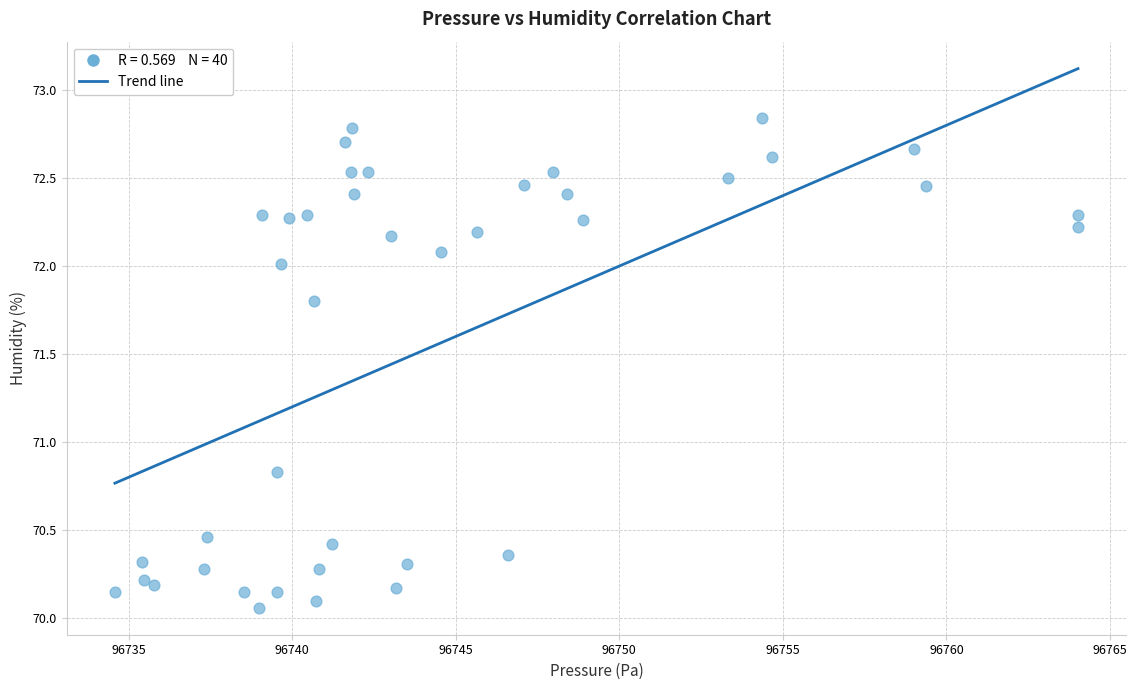

What Y value in the scatter plot is closest to 71?

70.8